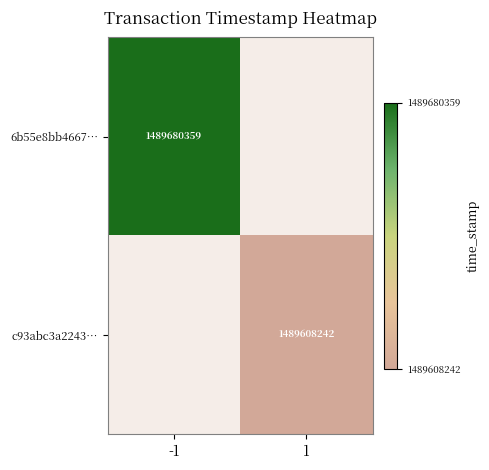

The value of c93abc3a2243… at 1 is 2065155359. True or false?

False